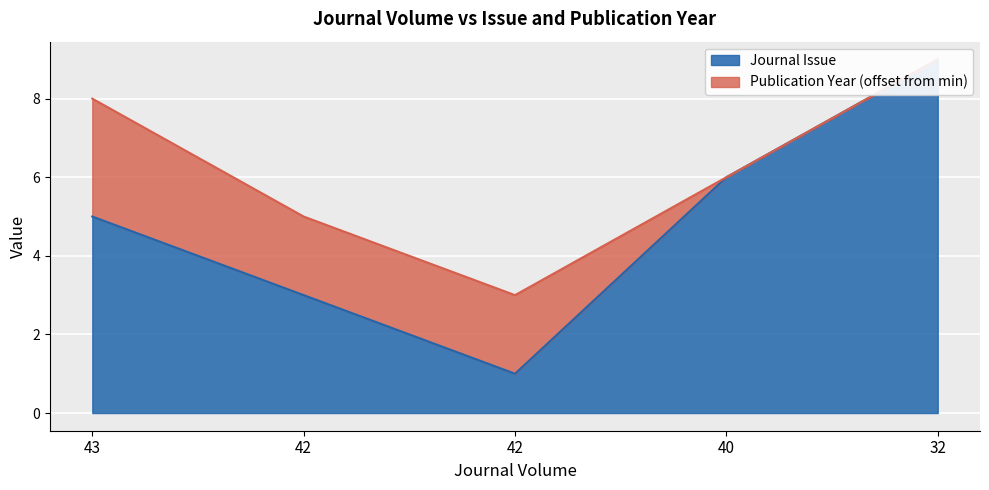

What is the change in value from 42 to 42?

-2